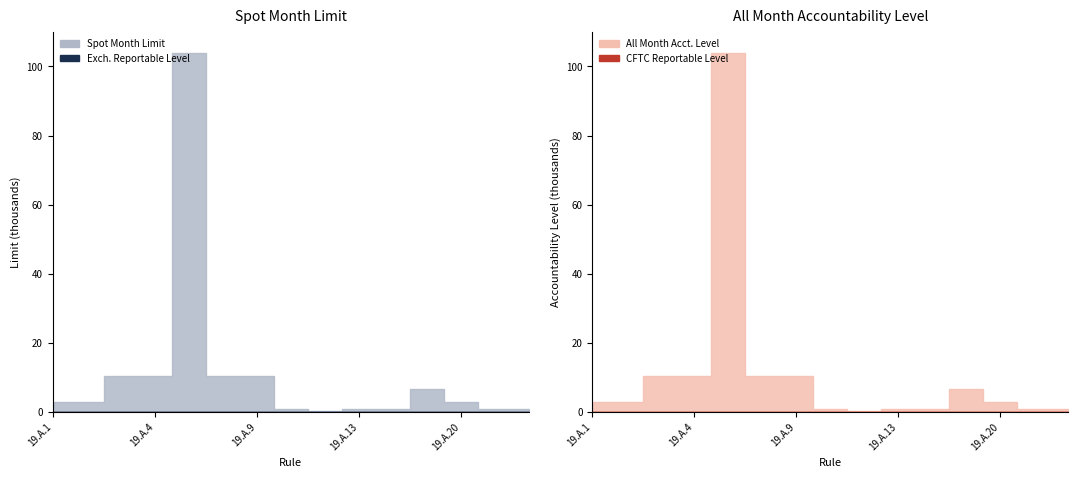

What is the approximate value of Single Month Accountability Level at 19.A.10?

1000